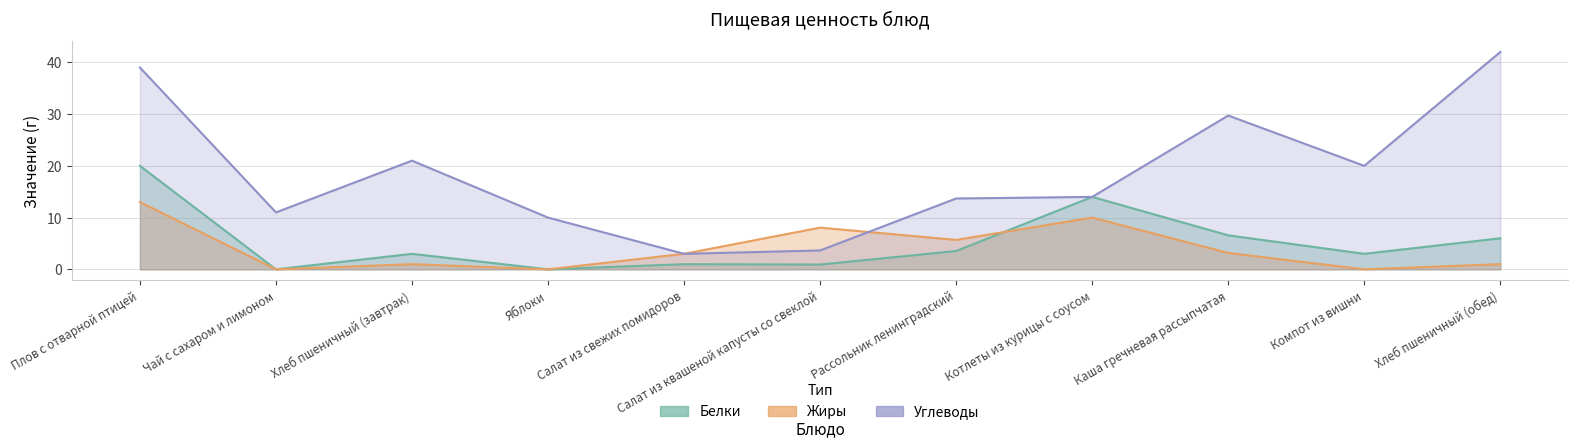

Between Салат из свежих помидоров and Котлеты из курицы с соусом, which series saw the biggest shift?

Белки